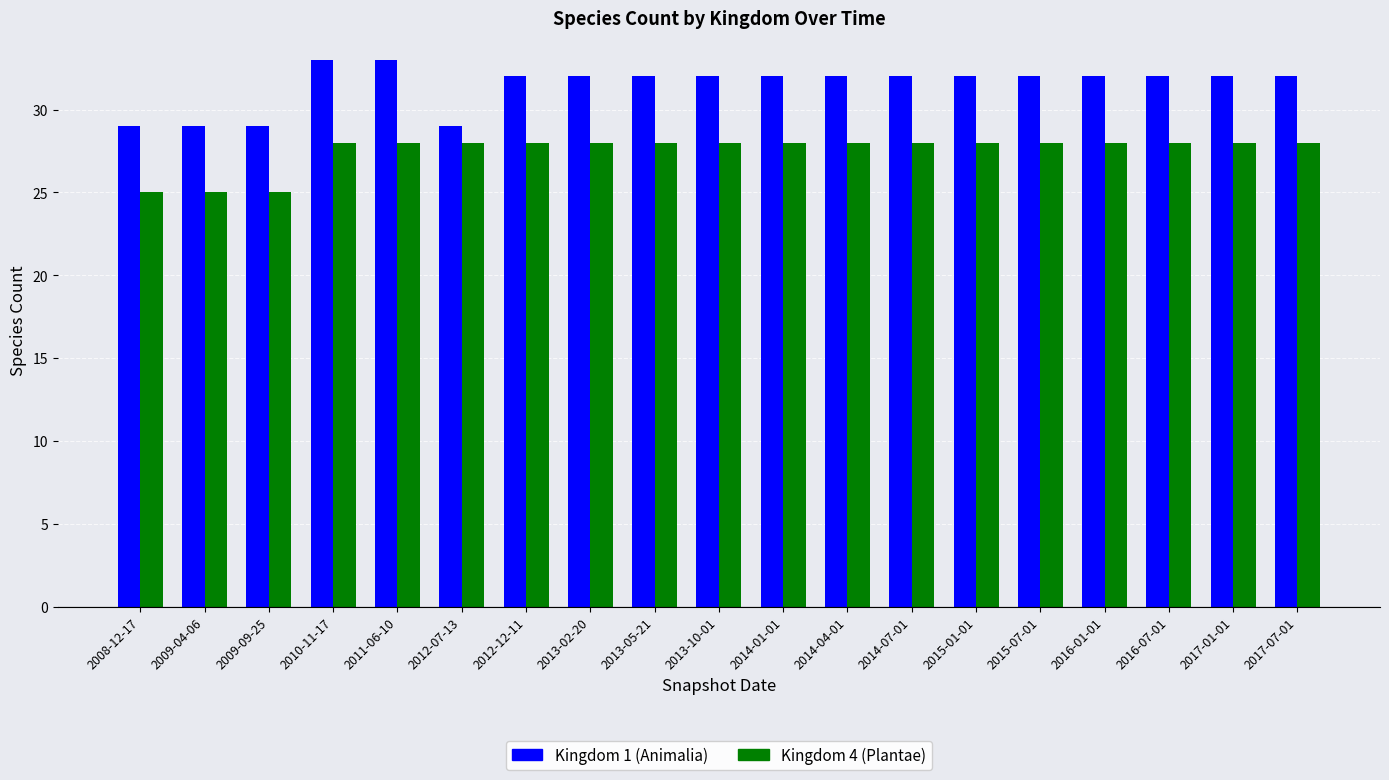

What is the highest value of the Kingdom 4 (Plantae) series?

28